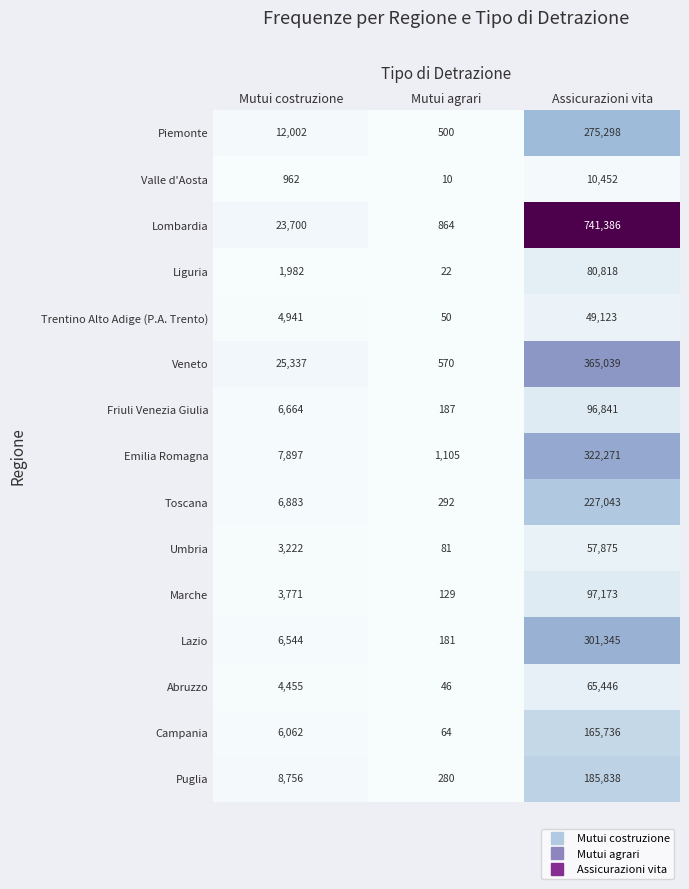

What is the difference between the maximum and minimum values in the Liguria series?

80796